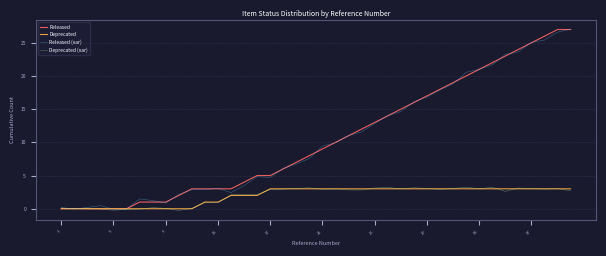

What are all the series names shown in the legend?

Released, Deprecated, Released (var), Deprecated (var)